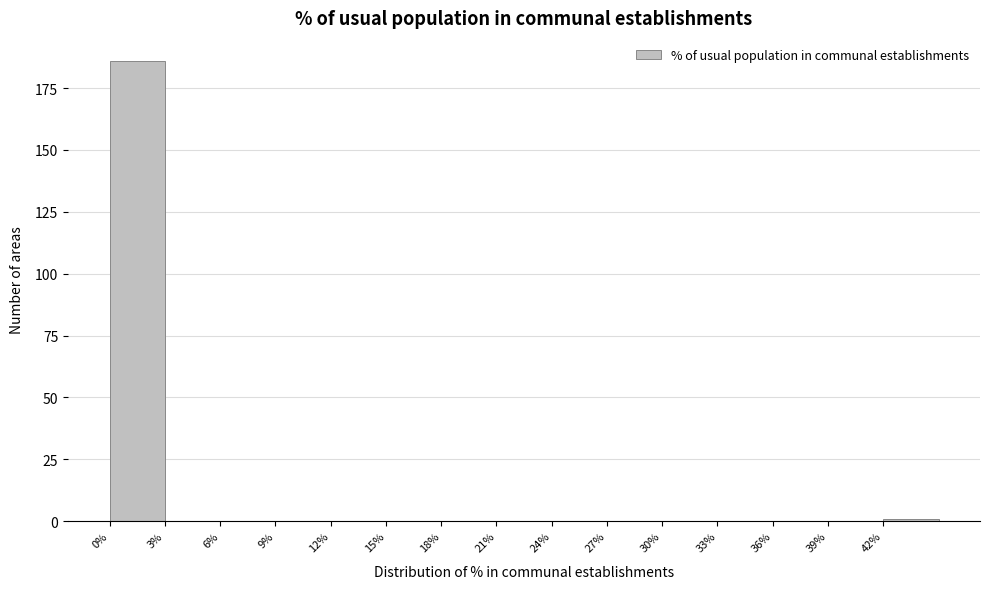

Which range on the x-axis has the tallest bar?

0 to 3